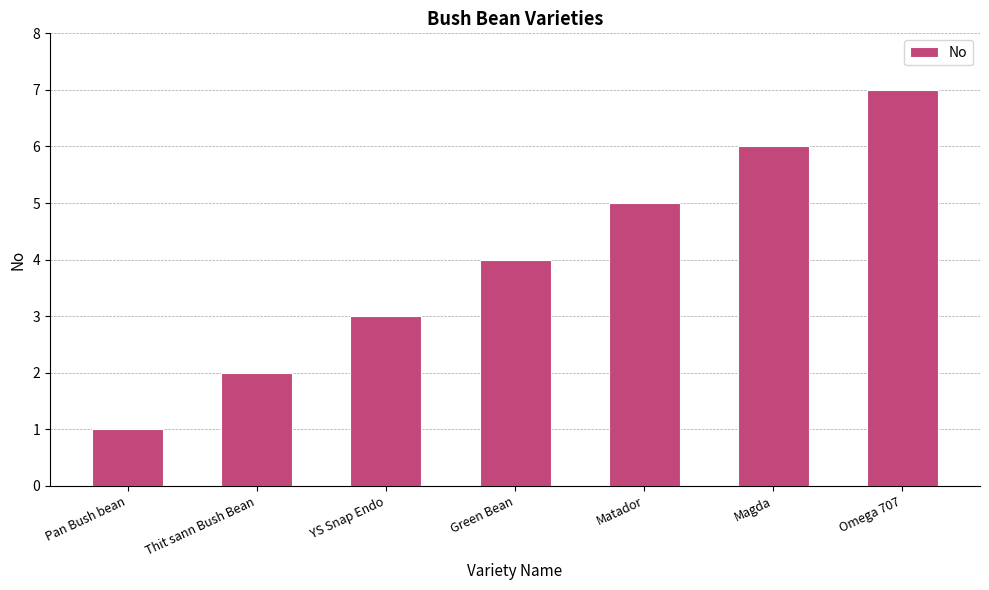

What is the maximum value shown in the chart?

7